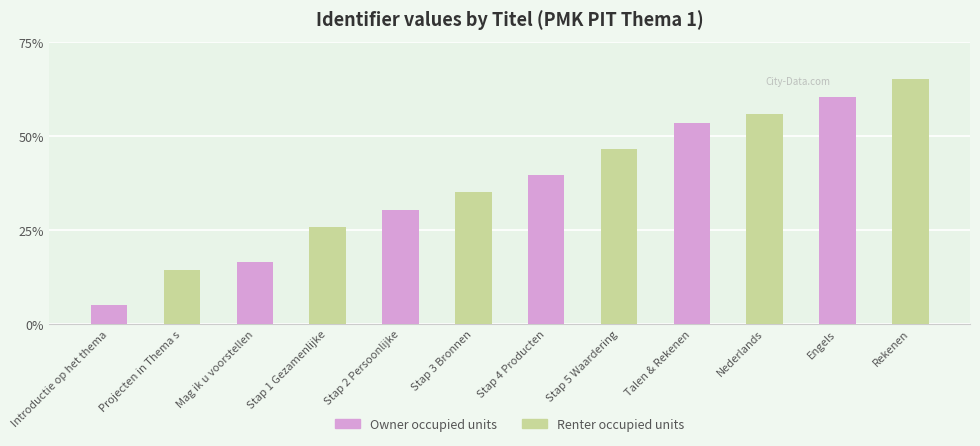

Rank the series by their maximum value, from lowest to highest.

Owner occupied units, Renter occupied units